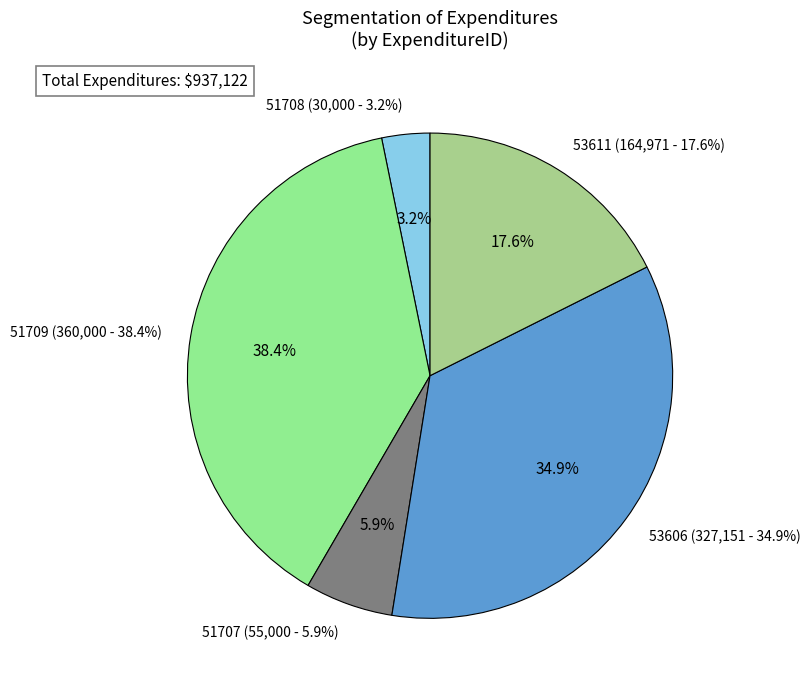

To the nearest percent, what percentage of the pie is 51708?

3%